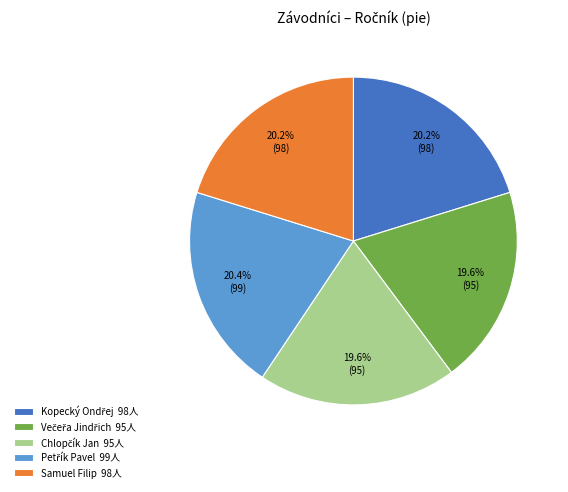

What percentage is the Samuel Filip slice, to the nearest percent?

20%